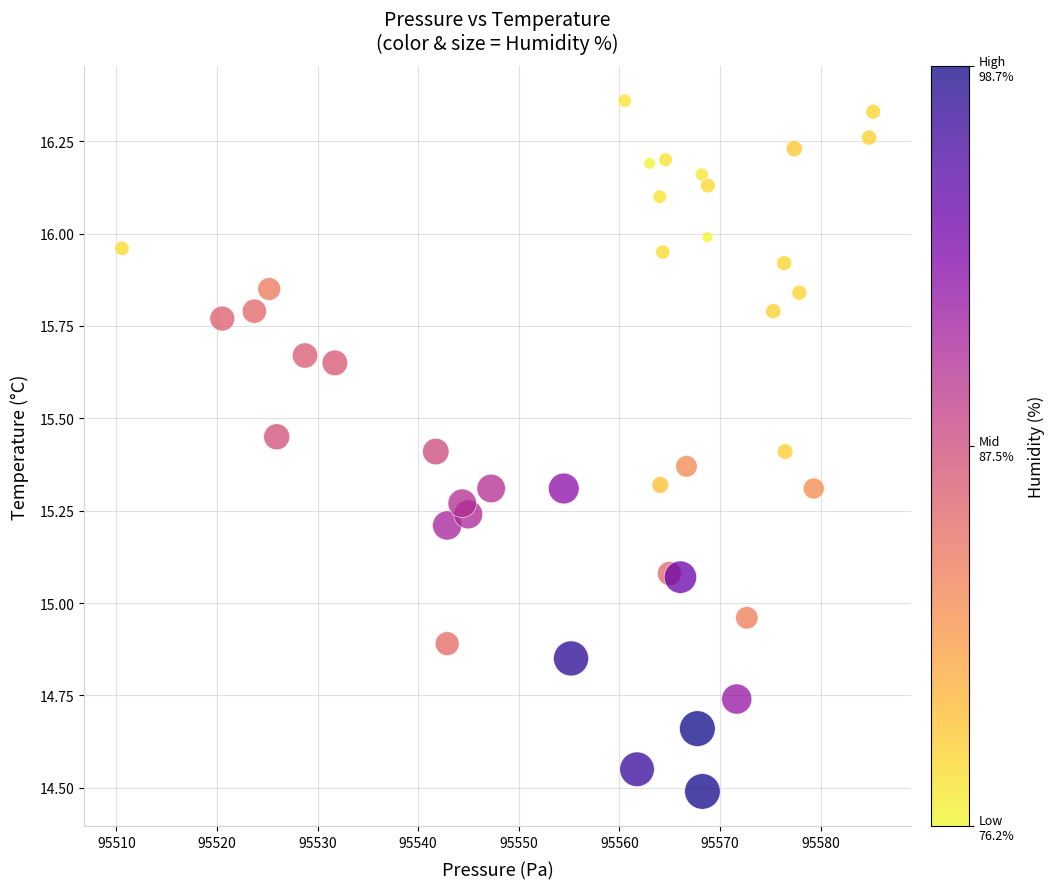

What is the range of Y values (max minus min)?

1.9